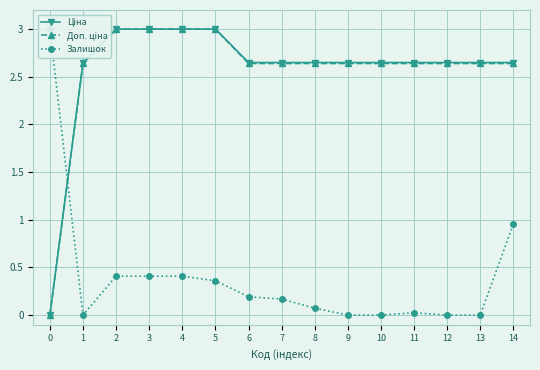

What is the spread (max minus min) of values at 13?

2.6